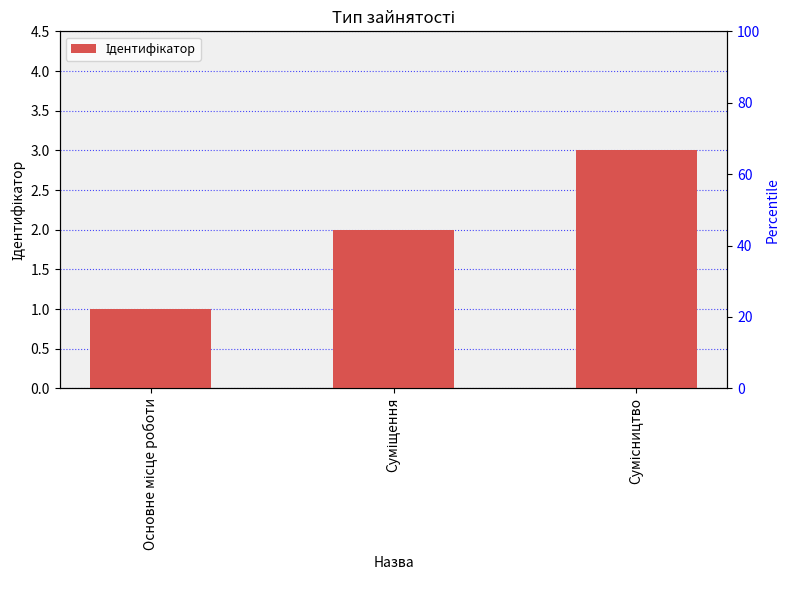

Read the value at Основне місце роботи.

1